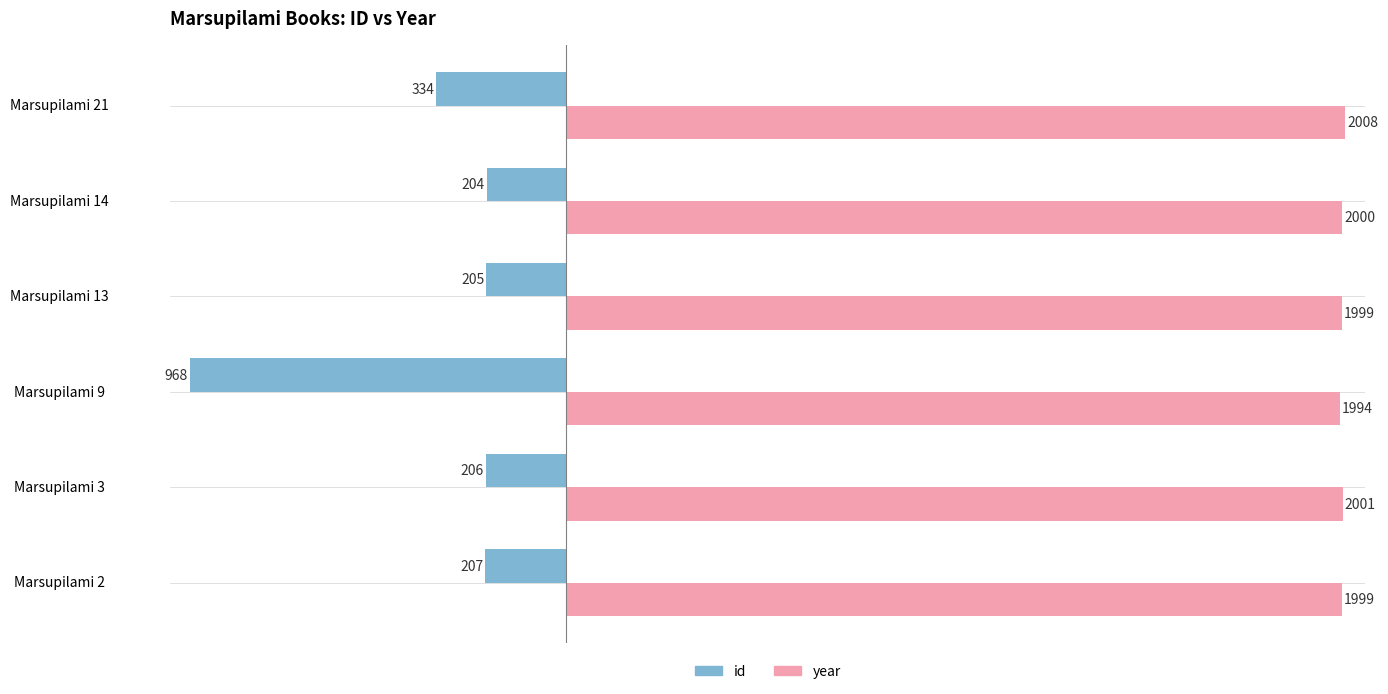

What is the difference between the maximum and minimum values in the id series?

764